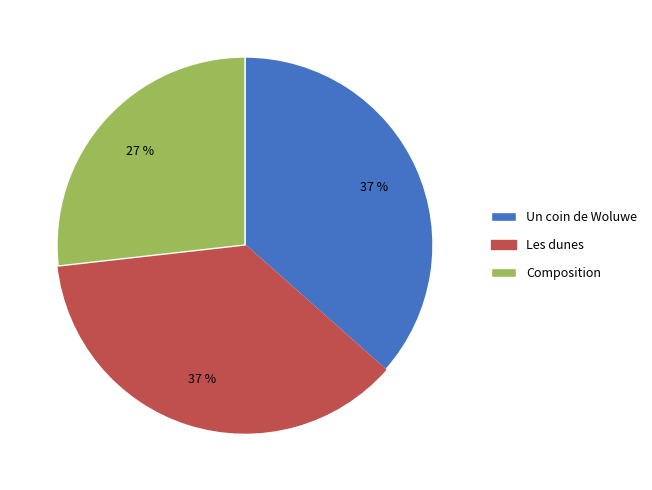

Which category has the smallest portion of the pie?

Composition